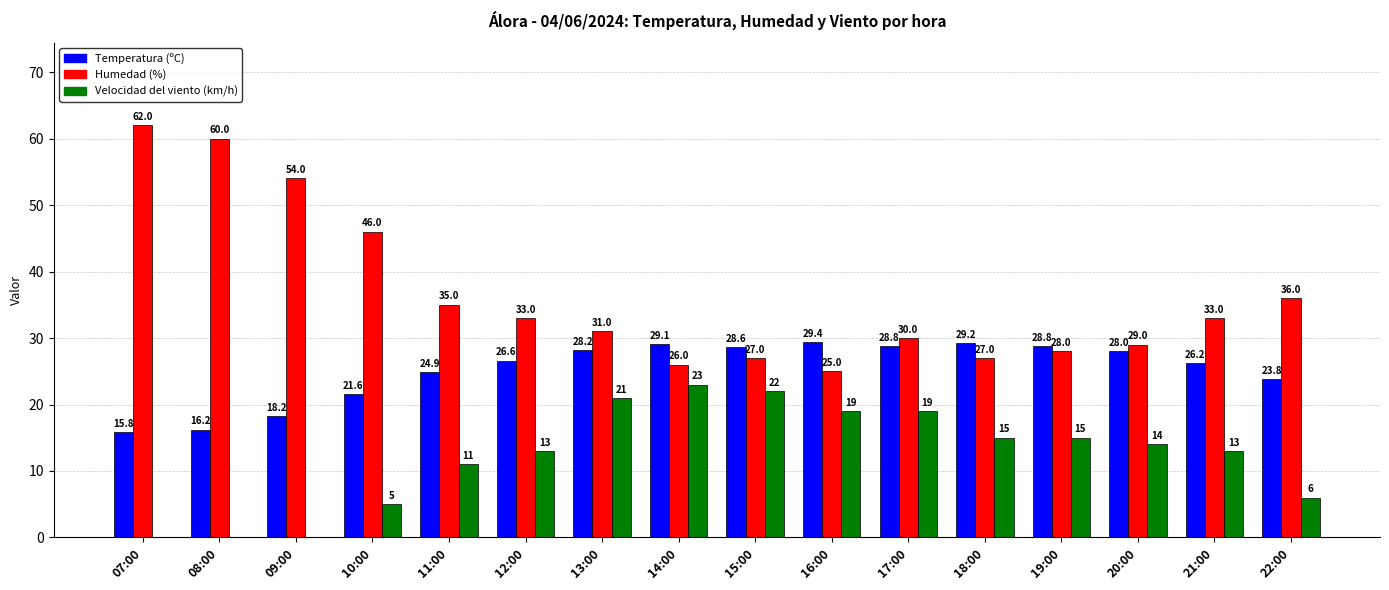

What is the total value across all series at 16:00?

73.4